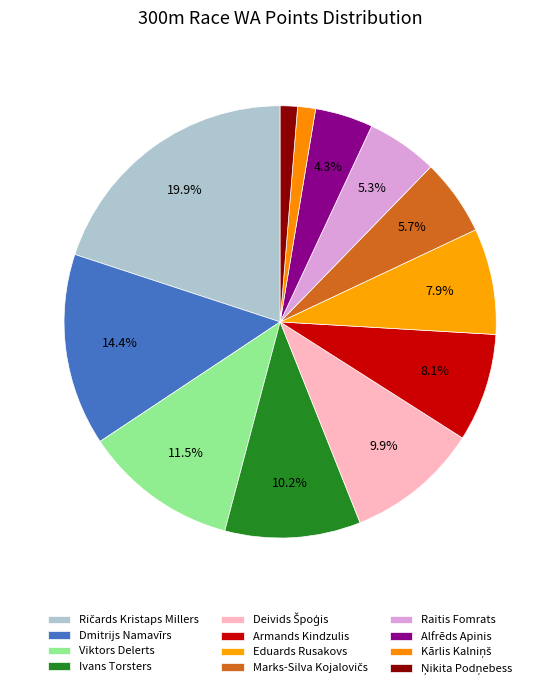

To the nearest percent, what percentage of the pie is Armands Kindzulis?

8%